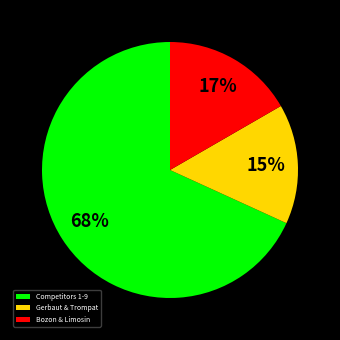

Rank the categories by value from lowest to highest.

Gerbaut & Trompat, Bozon & Limosin, Competitors 1-9